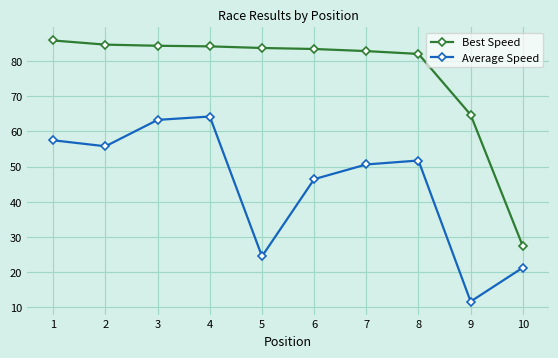

What is the greatest value displayed?

85.8